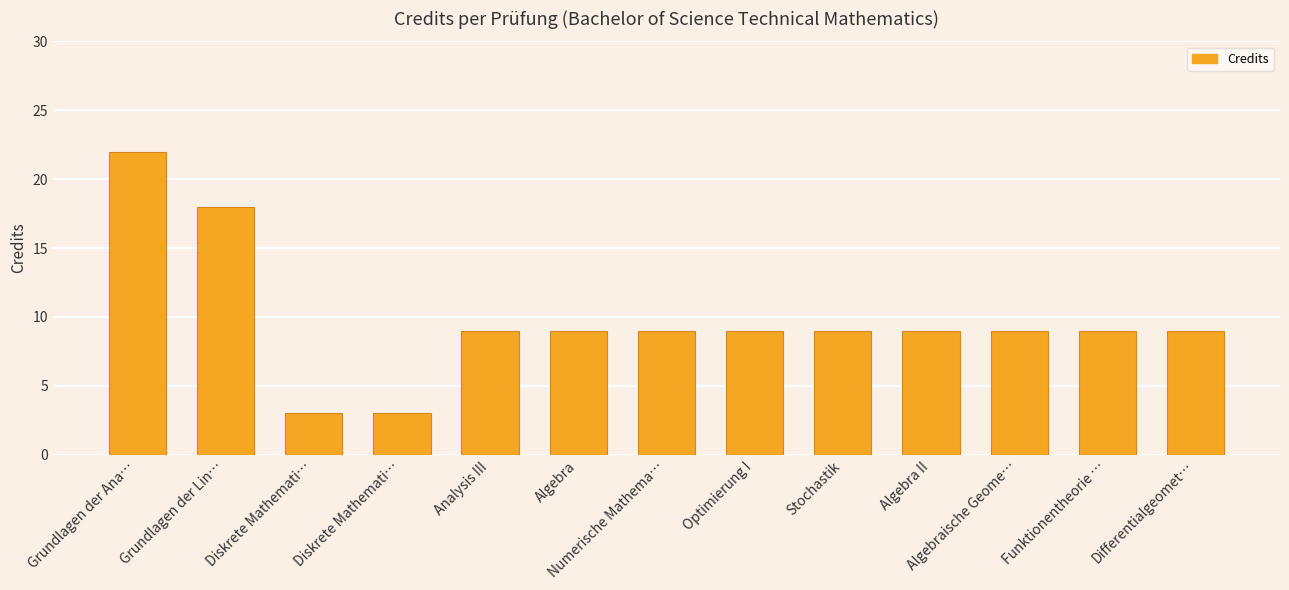

What is the average value?

10